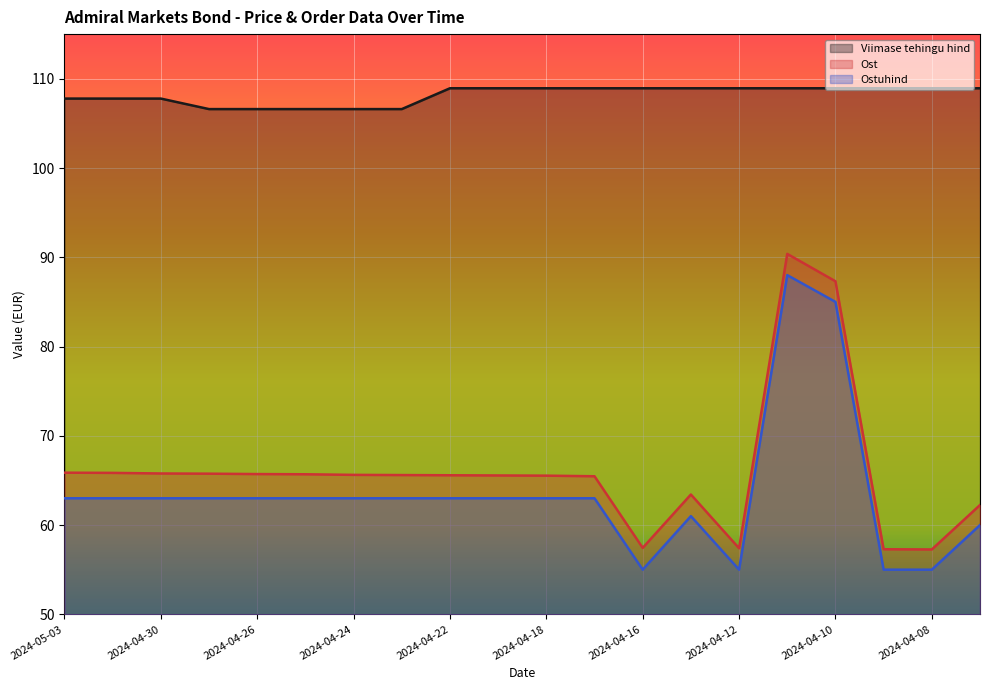

Count the number of categories in the chart.

20